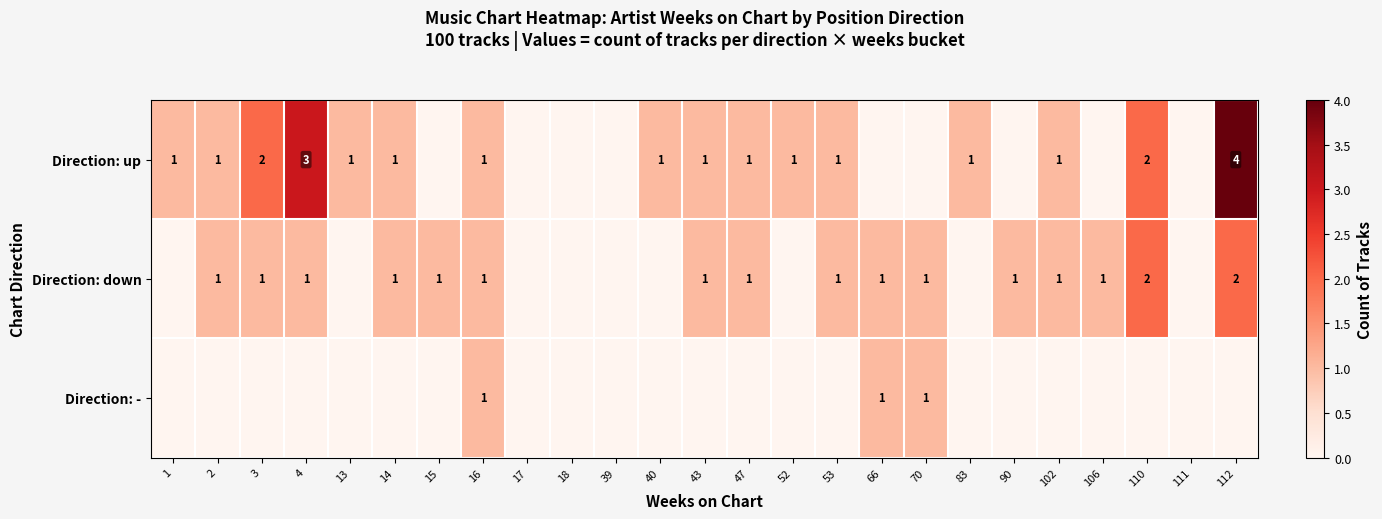

Is it true that Direction: up equals 0 at 47?

False